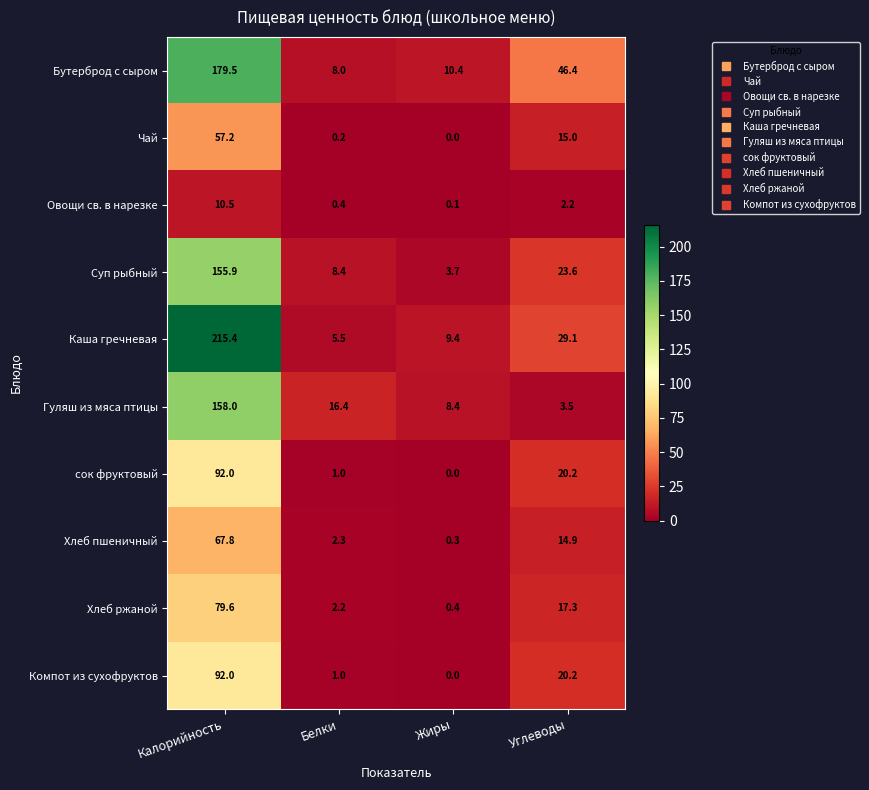

What is the maximum value shown in the chart?

215.4